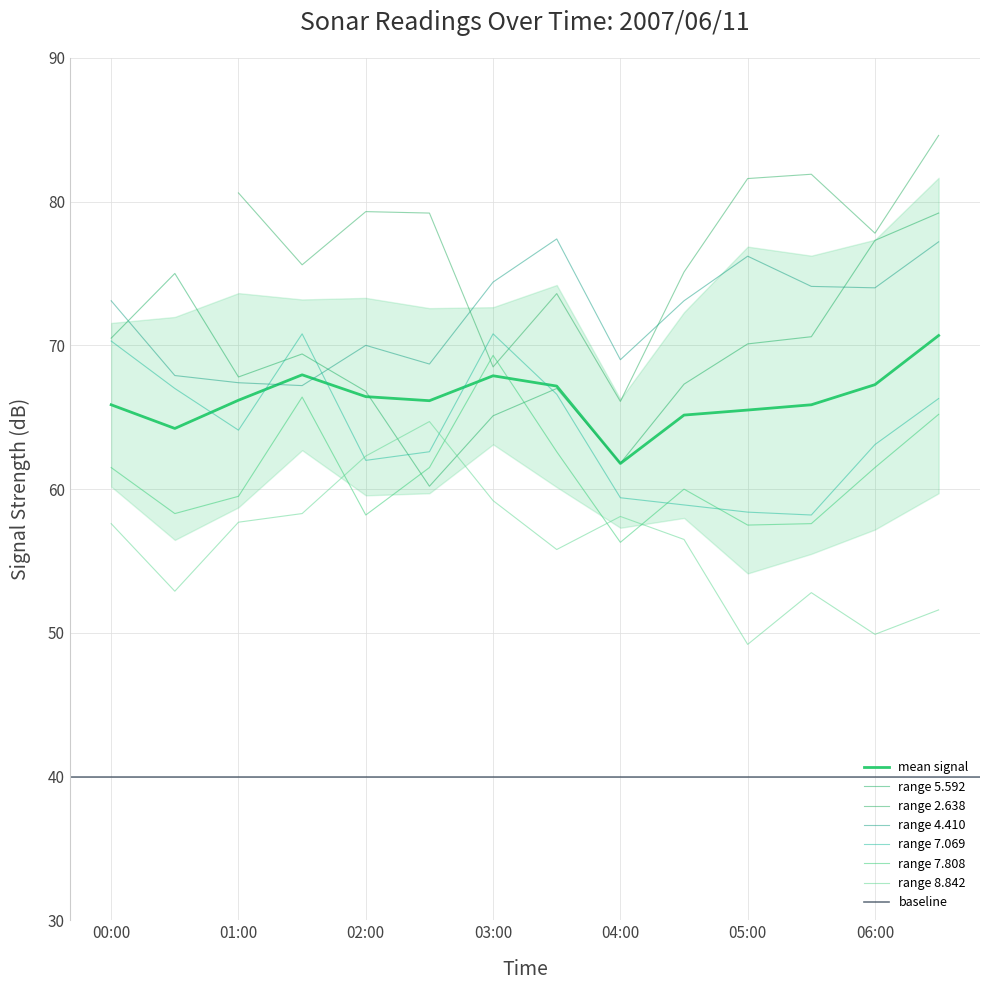

The value of 5.592 at 00:00 is 126.1. True or false?

False